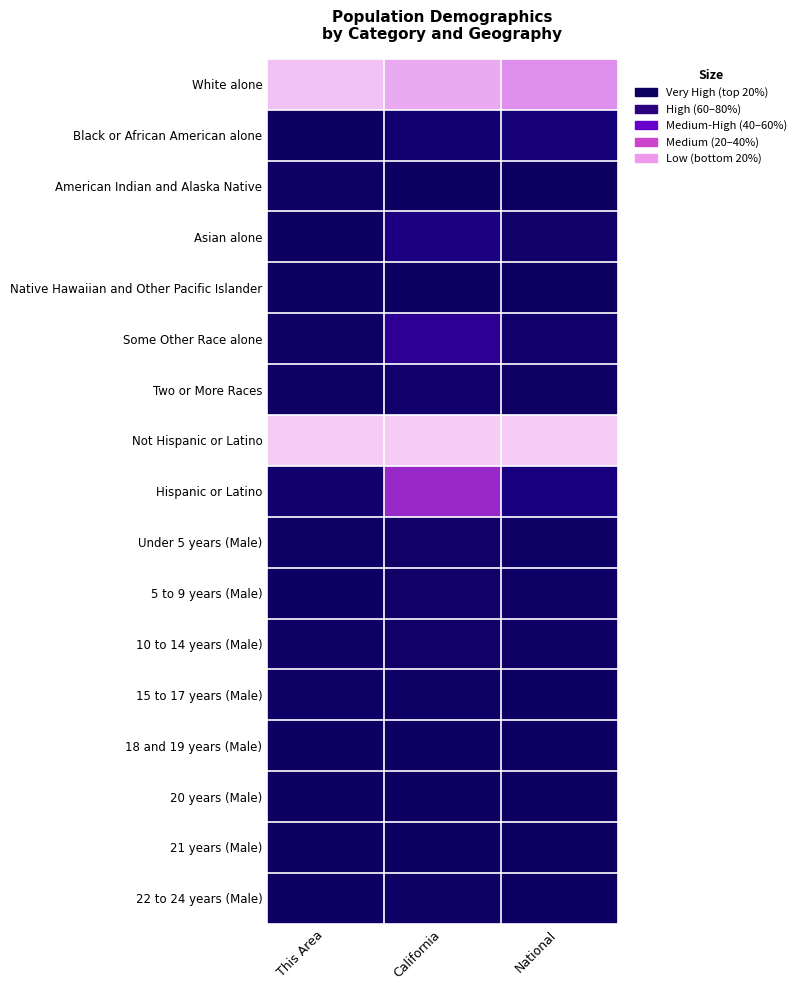

Count the number of categories in the chart.

3